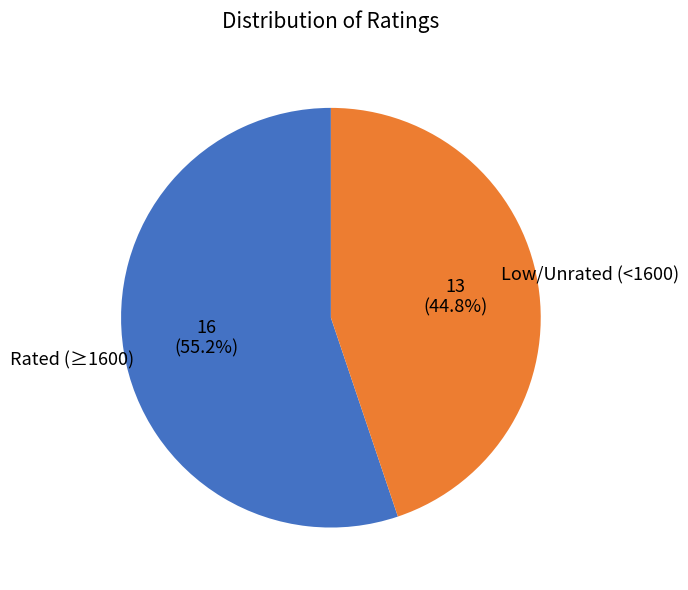

Is there a majority slice in this chart?

Yes